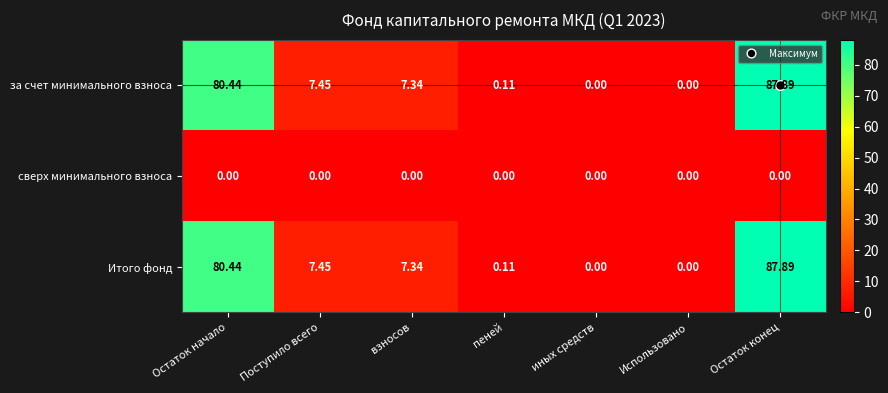

Is the value of сверх минимального взноса at взносов greater than the value of за счет минимального взноса at пеней?

No